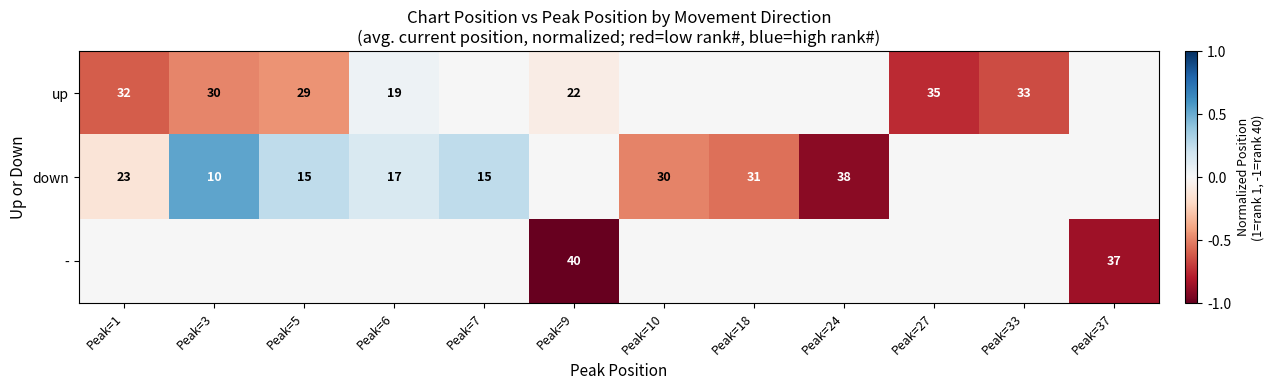

Is the value of up at Peak=3 greater than the value of down at Peak=6?

Yes